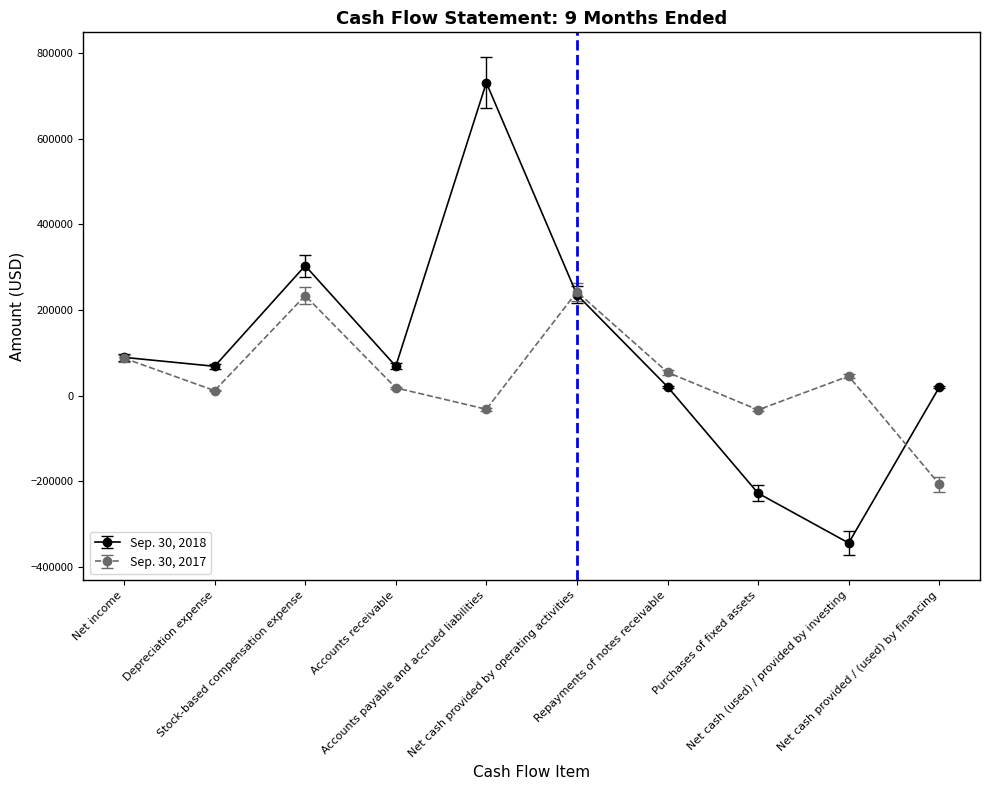

What is the minimum value shown in the chart?

-343785